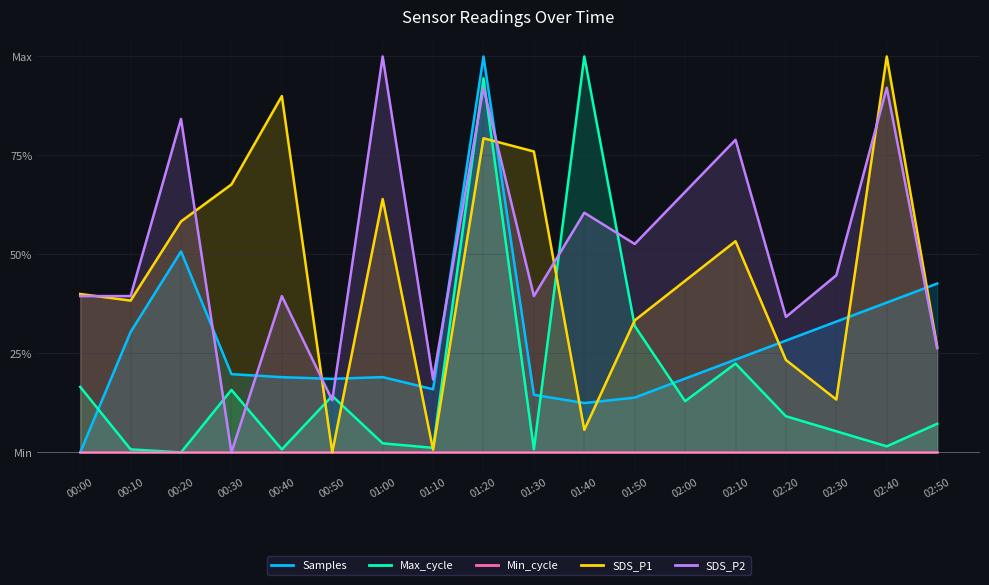

True or false: Max_cycle has a value of 100.0 at 01:40.

True